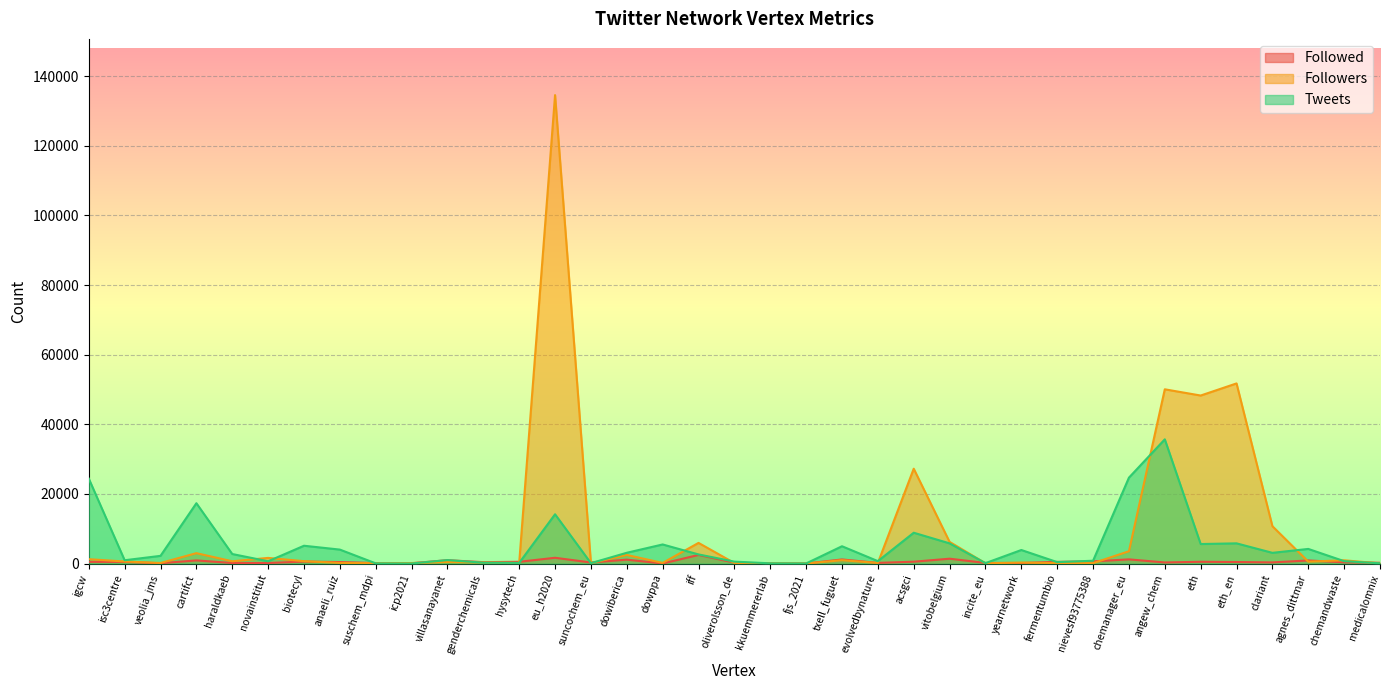

Which series changed the most between veolia_jms and yearnetwork?

Tweets